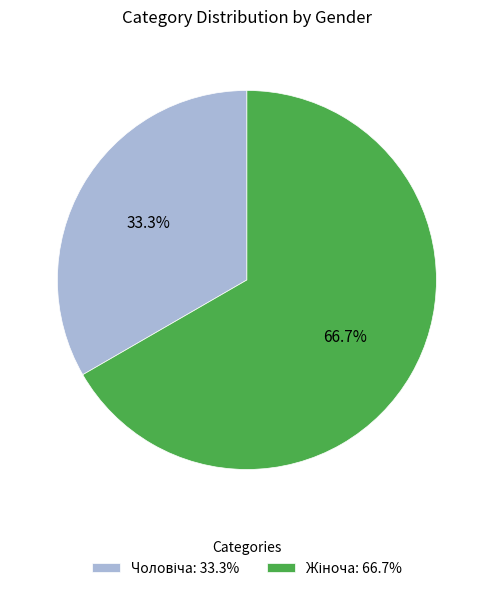

To the nearest percent, what is the average slice percentage?

50%